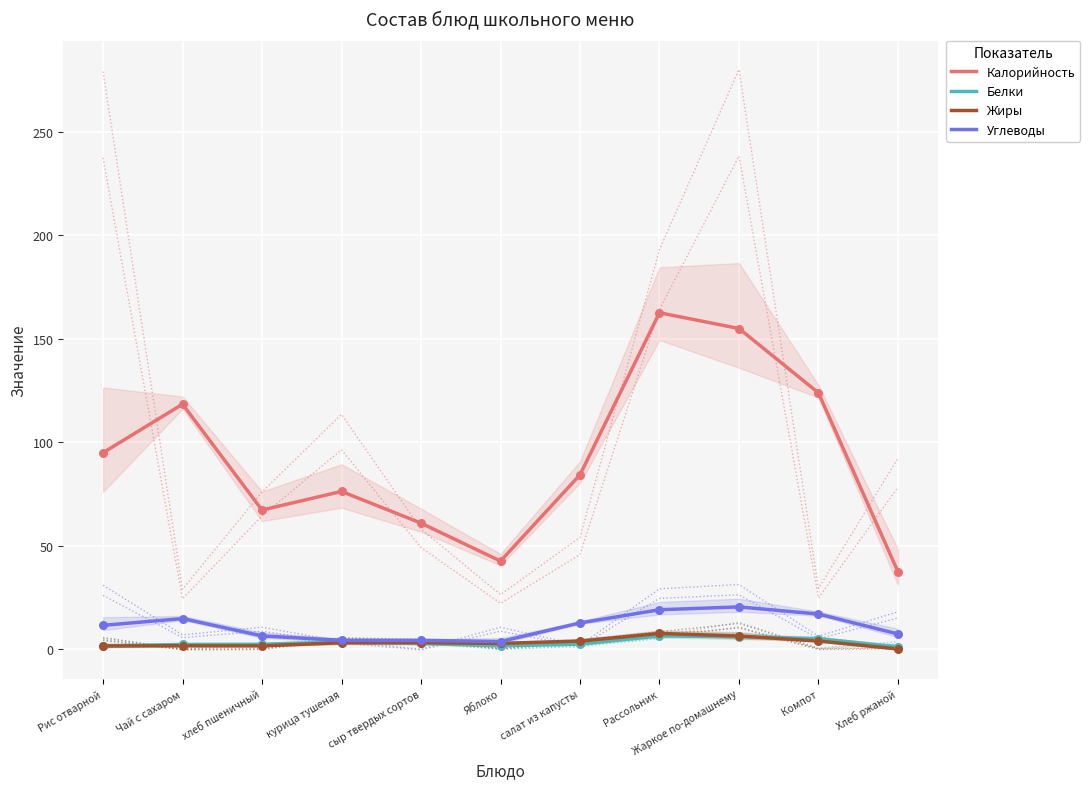

What are all the series names shown in the legend?

Калорийность, Белки, Жиры, Углеводы